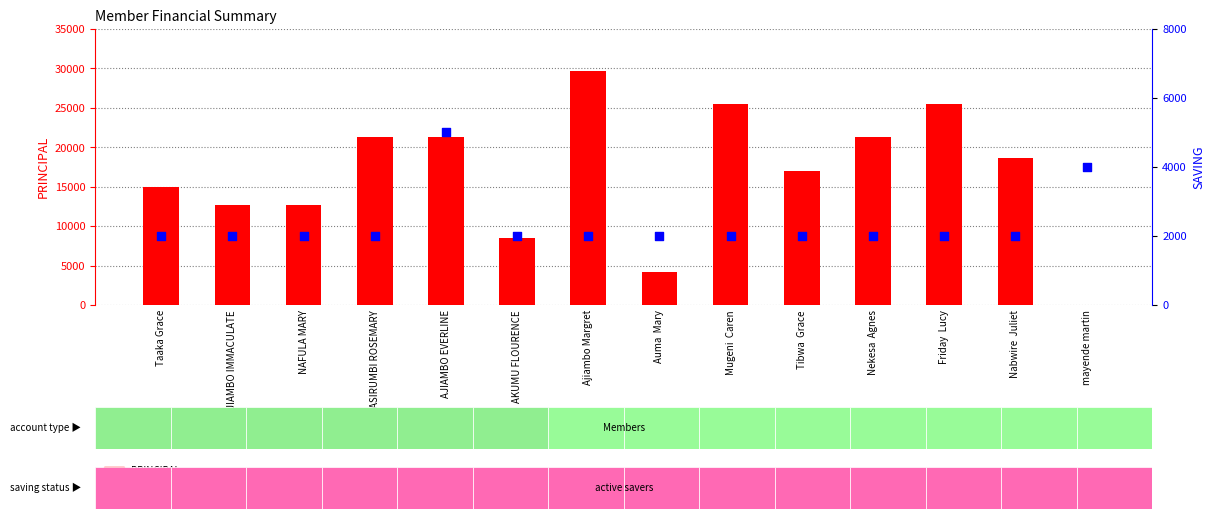

Which series reaches the maximum Y coordinate?

PRINCIPAL